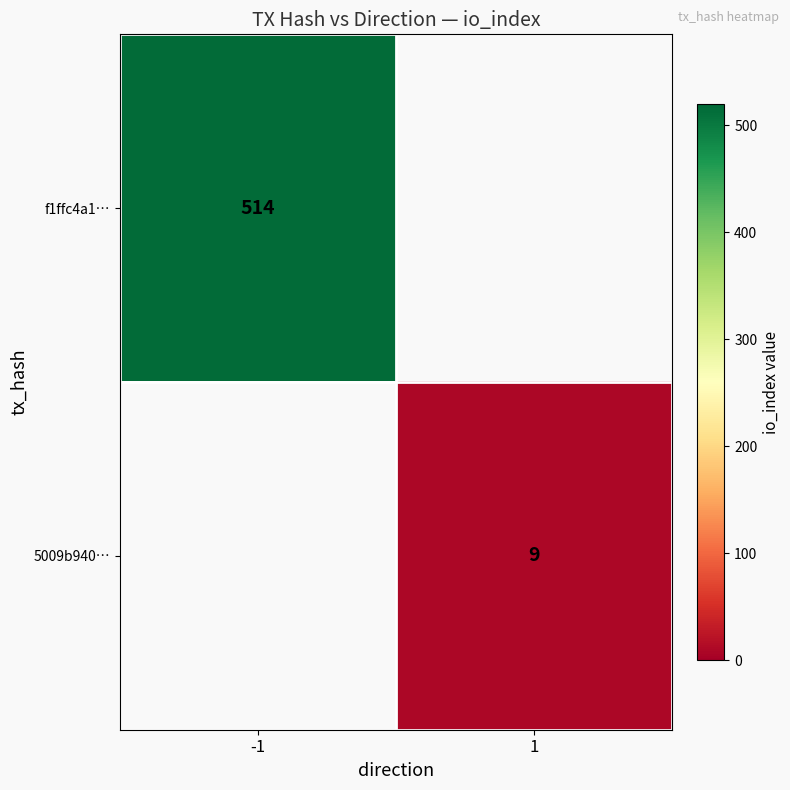

At which category does the chart reach its peak across all series?

-1